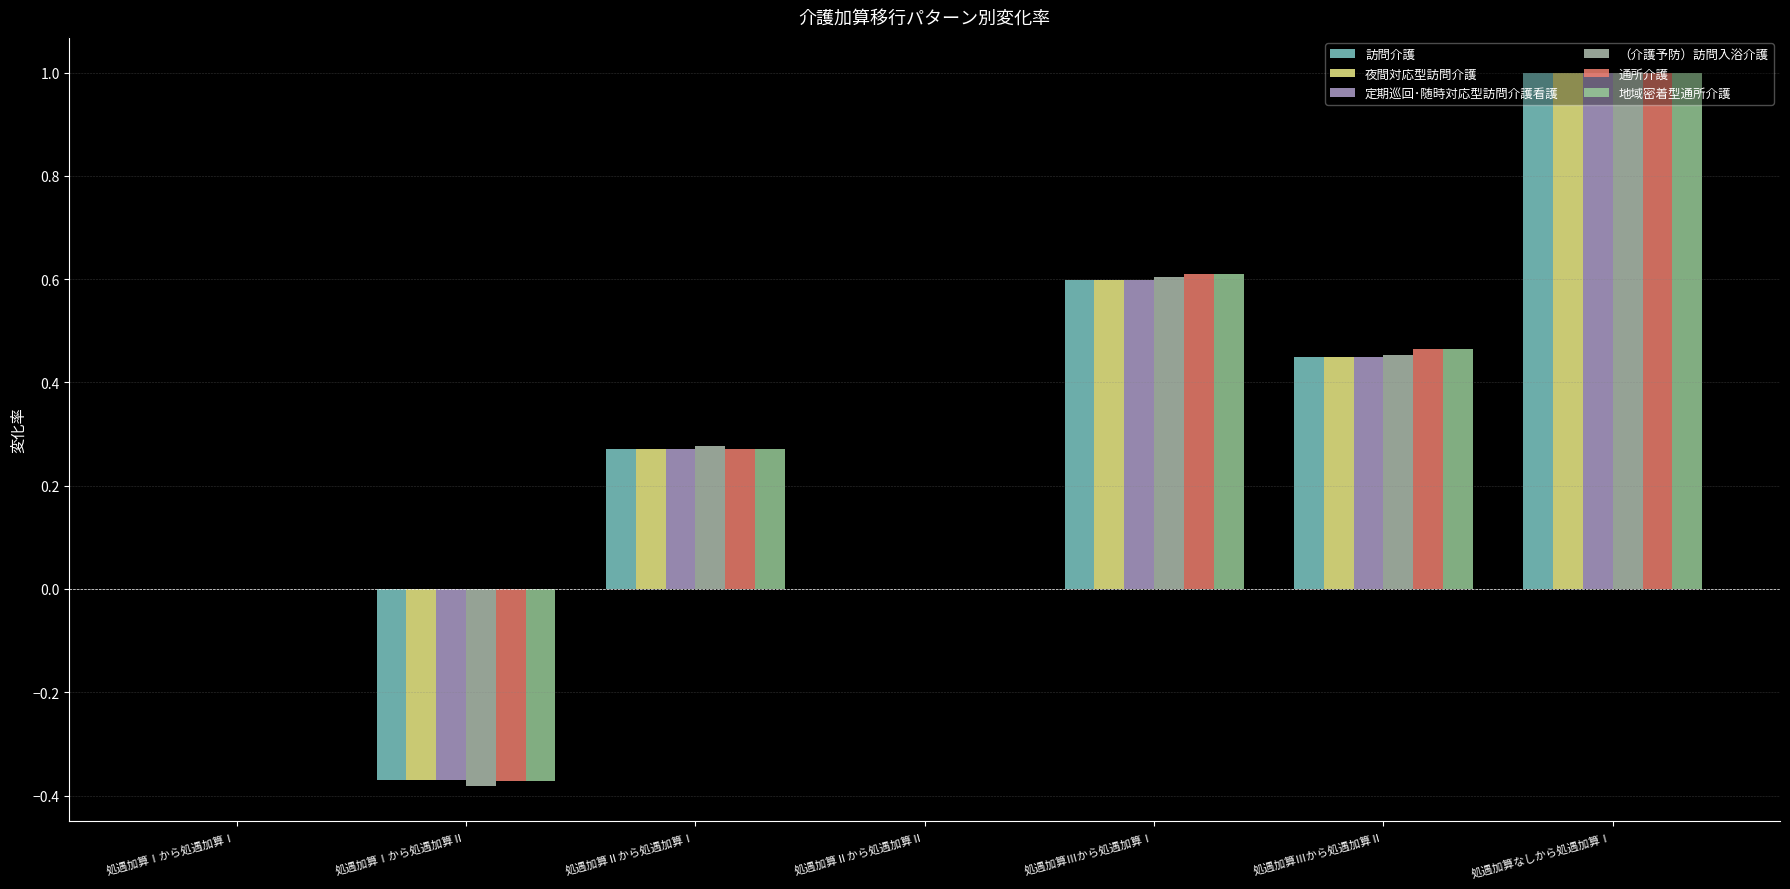

How many distinct data groups are displayed?

6